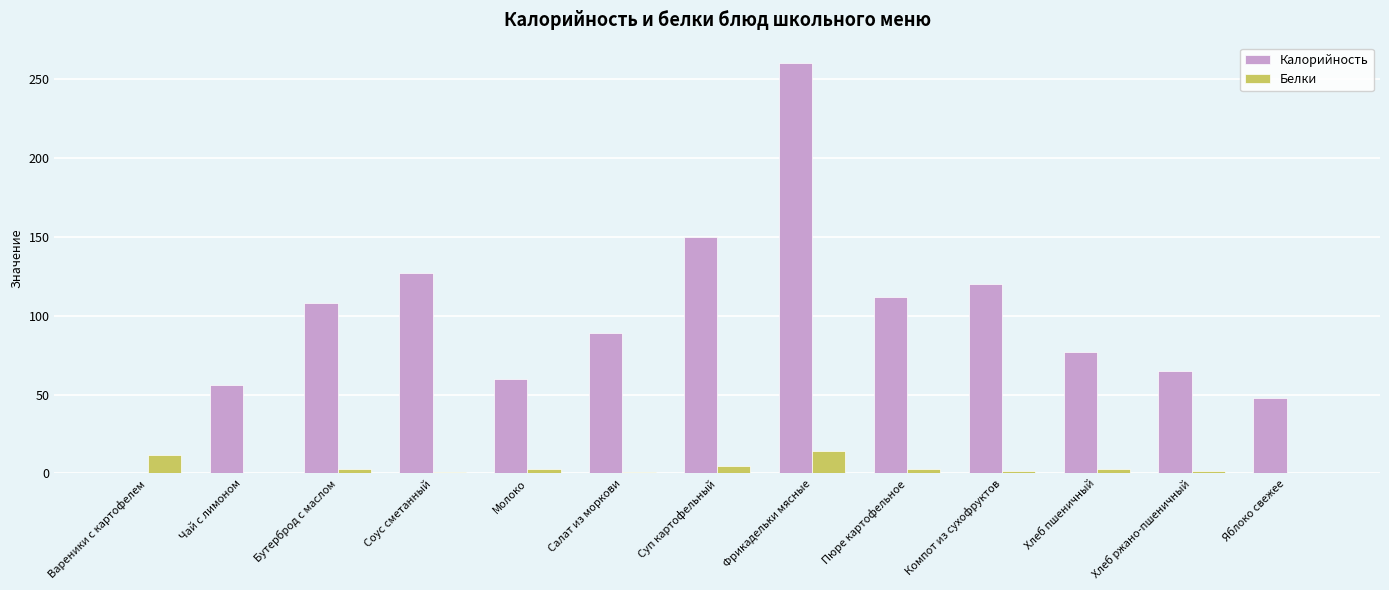

Is the value of Калорийность at Хлеб пшеничный greater than the value of Белки at Соус сметанный?

Yes